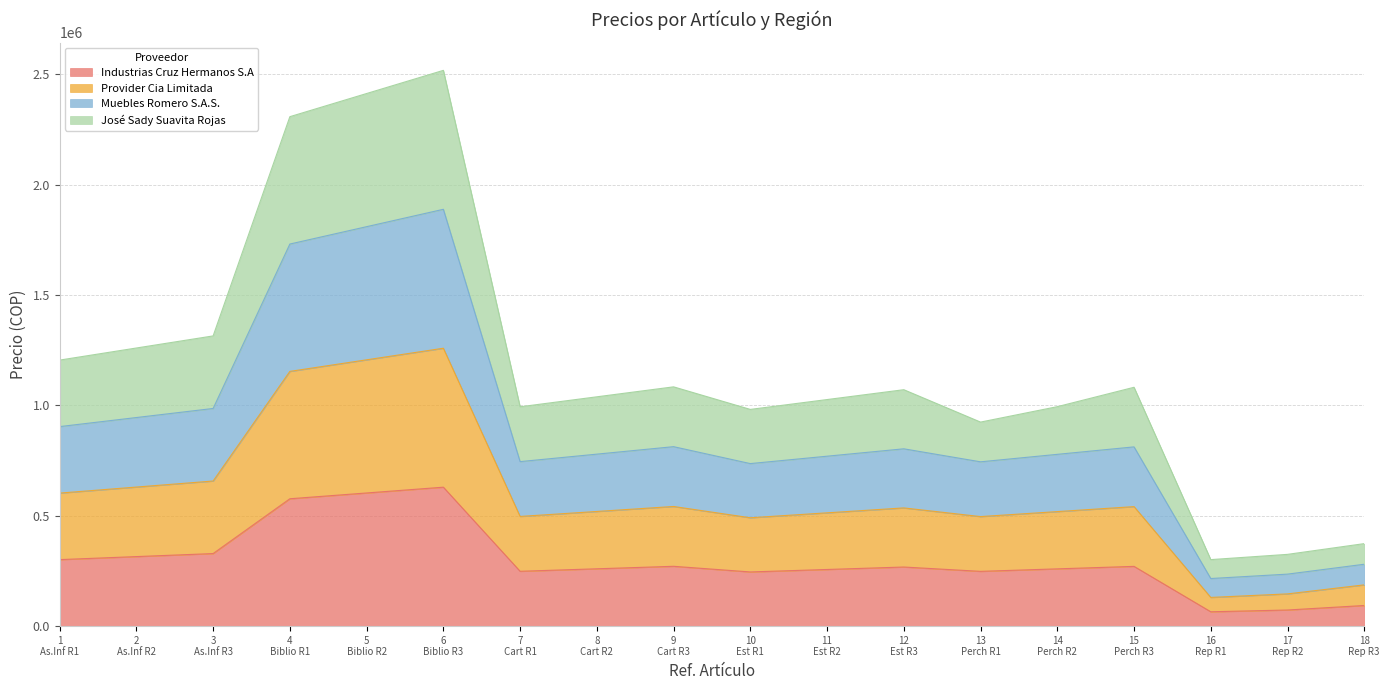

Is the value of Muebles Romero S.A.S. at 5 Biblio R2 greater than the value of Industrias Cruz Hermanos S.A at 16 Rep R1?

Yes